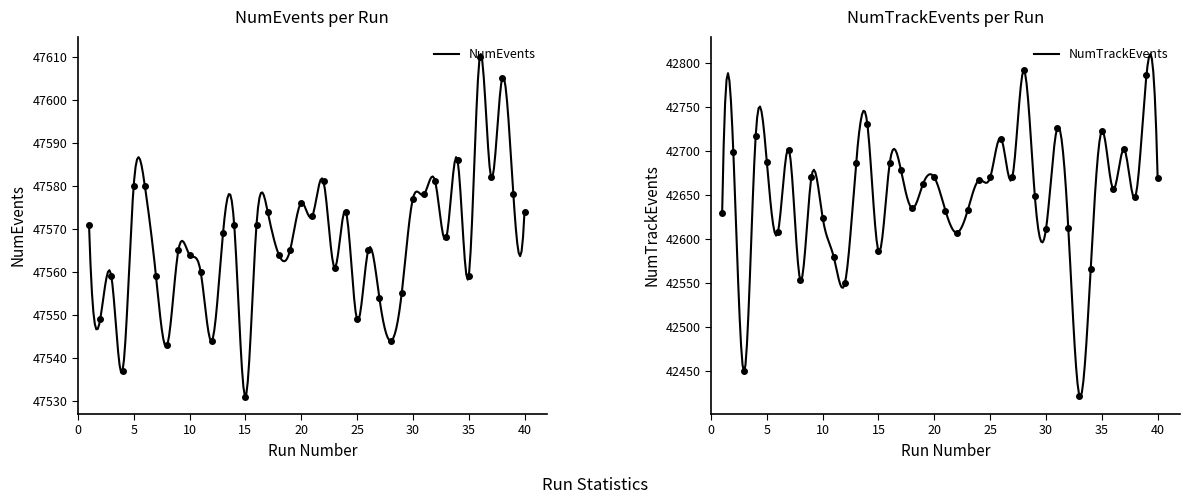

What is the total value across all series at 30?

90188